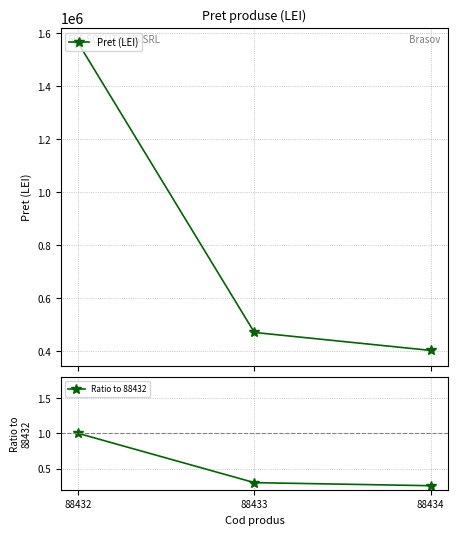

Where is Ratio to 88432 nearest to the value 0?

88434